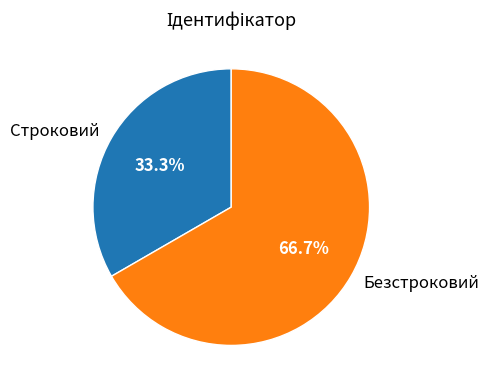

Is the sum of Безстроковий and Строковий greater than half?

Yes